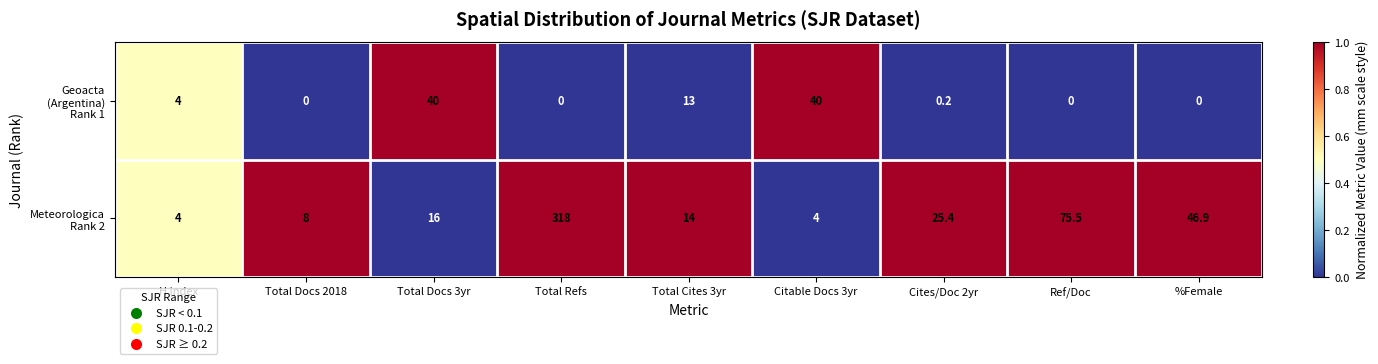

What is the difference between the highest and lowest values at Citable Docs 3yr?

36.0